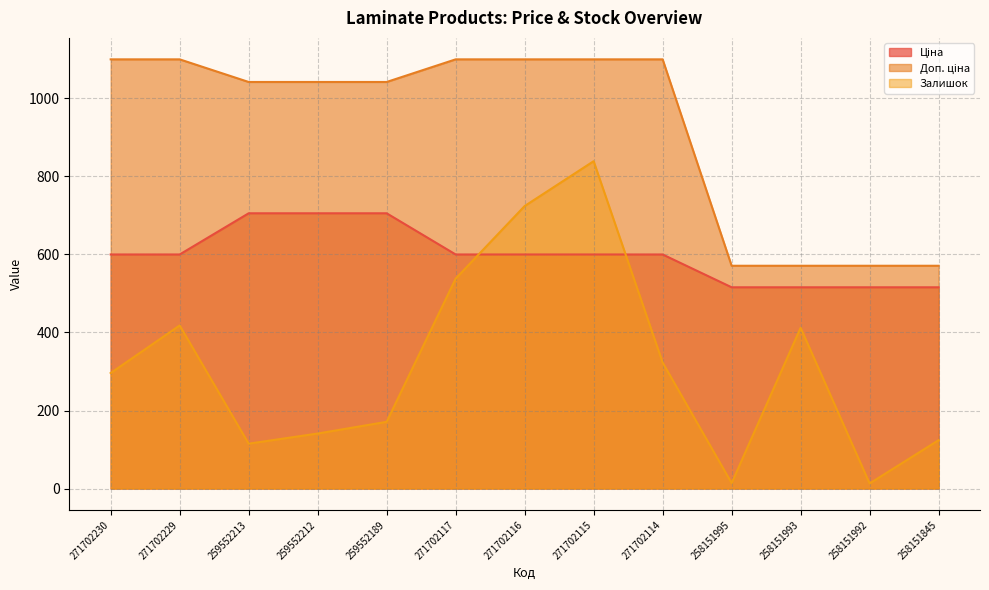

What is the difference between the second highest and second lowest values in the Залишок series?

710.0